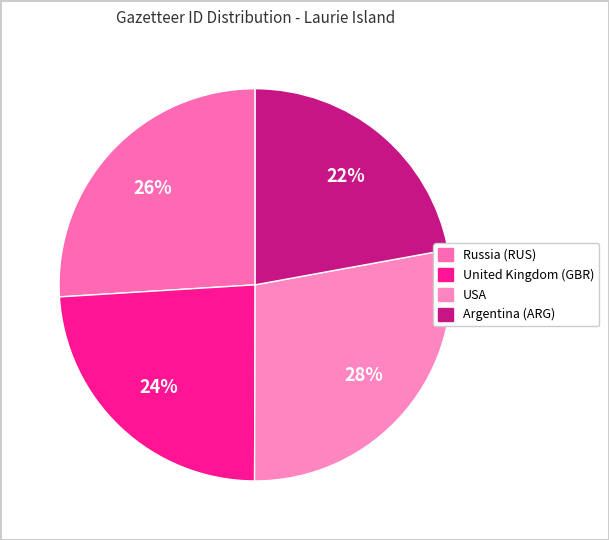

Count the number of slices in the pie.

4